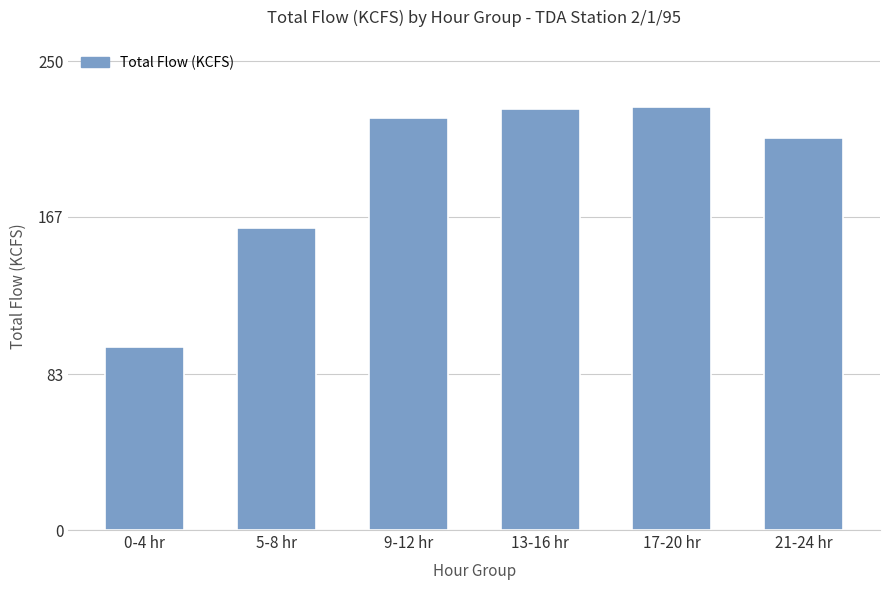

Approximately how many times larger is the value at 21-24 hr compared to 13-16 hr?

0.9